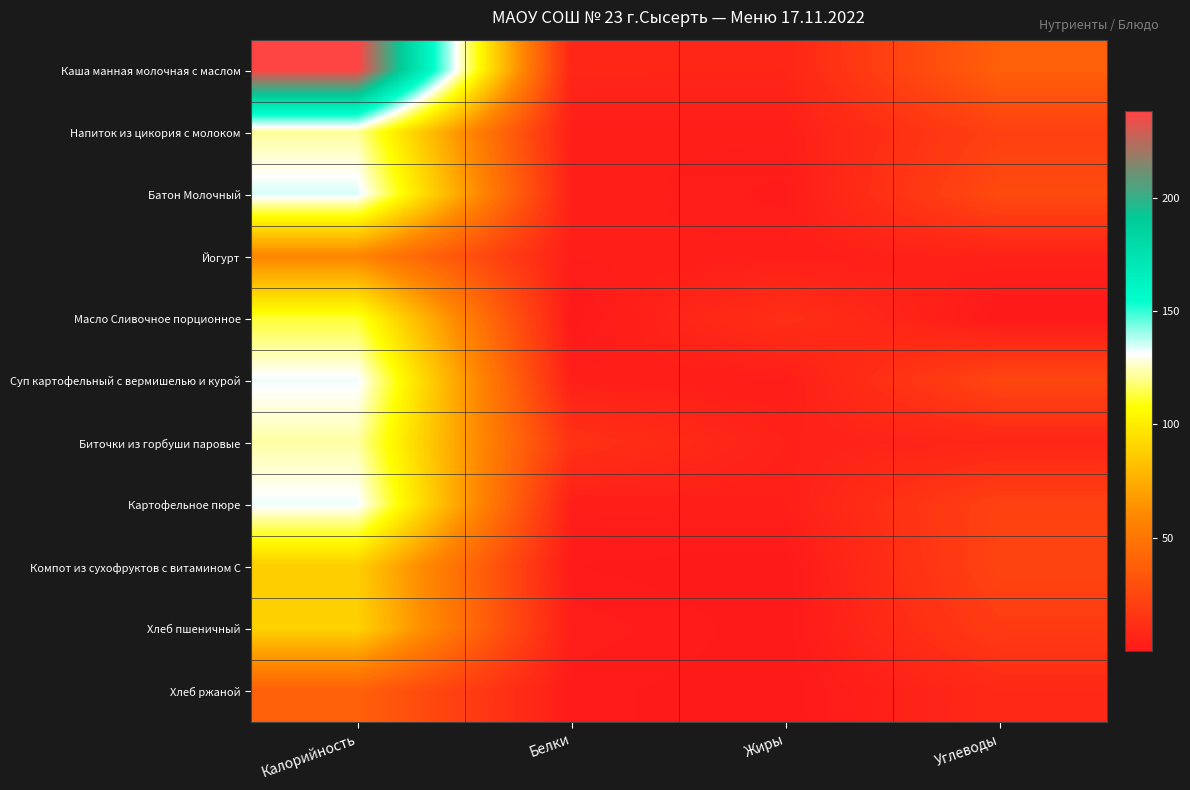

Reading right to left, what are all the values shown in this chart?

Каша манная молочная с маслом: Углеводы=38.3	Жиры=6.6	Белки=6.9	Калорийность=238.3
Напиток из цикория с молоком: Углеводы=21.2	Жиры=3.1	Белки=3.0	Калорийность=121.6
Батон Молочный: Углеводы=26.6	Жиры=1.5	Белки=3.9	Калорийность=134.8
Йогурт: Углеводы=4.7	Жиры=3.2	Белки=2.9	Калорийность=58.6
Масло Сливочное порционное: Углеводы=0.2	Жиры=12.3	Белки=0.1	Калорийность=112.3
Суп картофельный с вермишелью и курой: Углеводы=24.5	Жиры=2.5	Белки=3.3	Калорийность=132.5
Биточки из горбуши паровые: Углеводы=6.4	Жиры=4.7	Белки=13.6	Калорийность=122.6
Картофельное пюре: Углеводы=22.1	Жиры=3.7	Белки=3.1	Калорийность=132.6
Компот из сухофруктов с витамином С: Углеводы=23.2	Жиры=0.1	Белки=1.0	Калорийность=87.6
Хлеб пшеничный: Углеводы=18.8	Жиры=0.3	Белки=2.6	Калорийность=89.6
Хлеб ржаной: Углеводы=8.3	Жиры=0.2	Белки=1.3	Калорийность=38.7